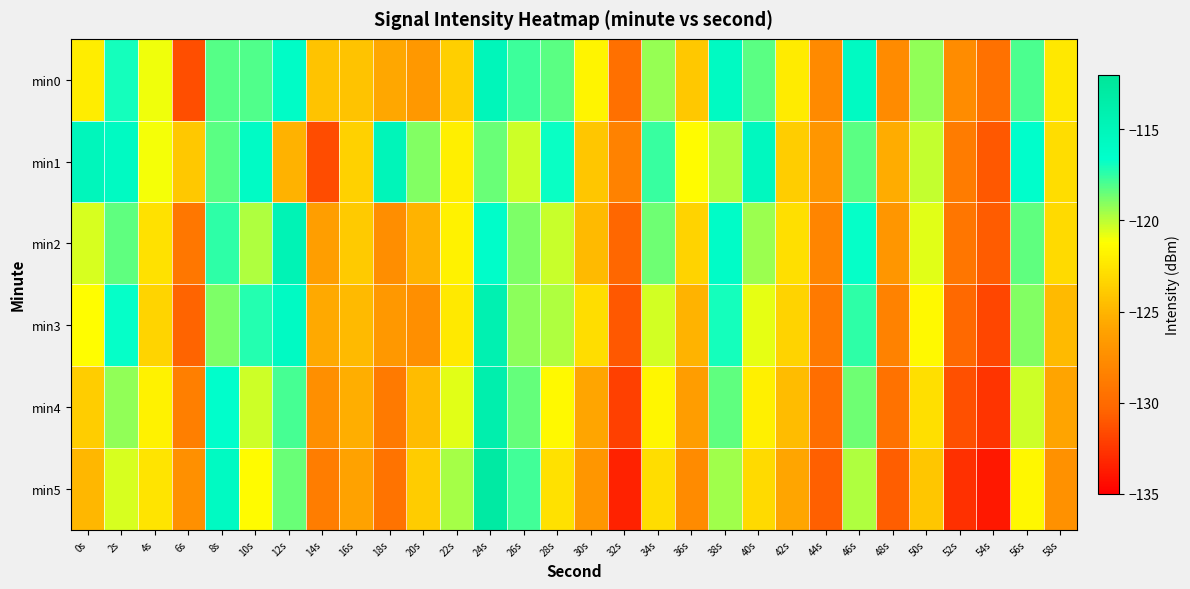

Reading left to right, extract all data points from this chart.

min0: 0s=-122.1	2s=-117.0	4s=-120.9	6s=-131.4	8s=-118.1	10s=-118.1	12s=-116.1	14s=-124.3	16s=-124.3	18s=-125.7	20s=-126.8	22s=-123.6	24s=-115.0	26s=-117.7	28s=-118.2	30s=-121.8	32s=-129.7	34s=-119.3	36s=-124.0	38s=-115.8	40s=-118.2	42s=-122.2	44s=-127.8	46s=-115.8	48s=-127.7	50s=-119.3	52s=-127.6	54s=-129.6	56s=-117.9	58s=-122.4
min1: 0s=-115.1	2s=-115.8	4s=-121.1	6s=-124.0	8s=-118.2	10s=-116.0	12s=-125.2	14s=-131.6	16s=-123.6	18s=-114.9	20s=-119.0	22s=-122.0	24s=-118.5	26s=-120.3	28s=-116.8	30s=-124.1	32s=-128.3	34s=-117.6	36s=-121.4	38s=-119.8	40s=-115.5	42s=-123.7	44s=-126.9	46s=-118.2	48s=-125.4	50s=-120.1	52s=-128.8	54s=-131.0	56s=-116.5	58s=-122.9
min2: 0s=-120.5	2s=-118.3	4s=-122.7	6s=-129.1	8s=-117.4	10s=-119.8	12s=-114.6	14s=-126.3	16s=-123.9	18s=-127.5	20s=-125.1	22s=-121.8	24s=-116.4	26s=-118.9	28s=-120.2	30s=-124.7	32s=-130.3	34s=-118.6	36s=-123.5	38s=-116.2	40s=-119.4	42s=-122.8	44s=-128.1	46s=-116.7	48s=-126.9	50s=-120.7	52s=-129.2	54s=-130.8	56s=-118.3	58s=-123.1
min3: 0s=-121.3	2s=-116.7	4s=-123.4	6s=-130.5	8s=-118.9	10s=-117.3	12s=-115.8	14s=-125.6	16s=-124.7	18s=-126.8	20s=-127.4	22s=-122.3	24s=-114.2	26s=-119.1	28s=-119.8	30s=-122.9	32s=-131.0	34s=-120.4	36s=-125.1	38s=-117.0	40s=-120.8	42s=-123.5	44s=-128.9	46s=-117.4	48s=-128.3	50s=-121.5	52s=-130.1	54s=-131.8	56s=-119.0	58s=-124.7
min4: 0s=-123.7	2s=-119.2	4s=-121.8	6s=-128.6	8s=-116.5	10s=-120.3	12s=-117.9	14s=-127.4	16s=-125.3	18s=-128.9	20s=-124.6	22s=-120.7	24s=-113.8	26s=-118.4	28s=-121.5	30s=-125.8	32s=-132.1	34s=-121.7	36s=-126.4	38s=-118.3	40s=-121.9	42s=-124.6	44s=-129.7	46s=-118.6	48s=-129.5	50s=-122.8	52s=-131.4	54s=-132.6	56s=-120.3	58s=-125.9
min5: 0s=-124.9	2s=-120.5	4s=-122.6	6s=-127.3	8s=-115.7	10s=-121.4	12s=-118.5	14s=-128.7	16s=-126.1	18s=-129.4	20s=-123.8	22s=-119.6	24s=-112.9	26s=-117.8	28s=-122.7	30s=-126.9	32s=-133.4	34s=-122.9	36s=-127.7	38s=-119.5	40s=-123.1	42s=-125.8	44s=-130.6	46s=-119.8	48s=-130.7	50s=-124.1	52s=-132.8	54s=-133.9	56s=-121.6	58s=-127.2